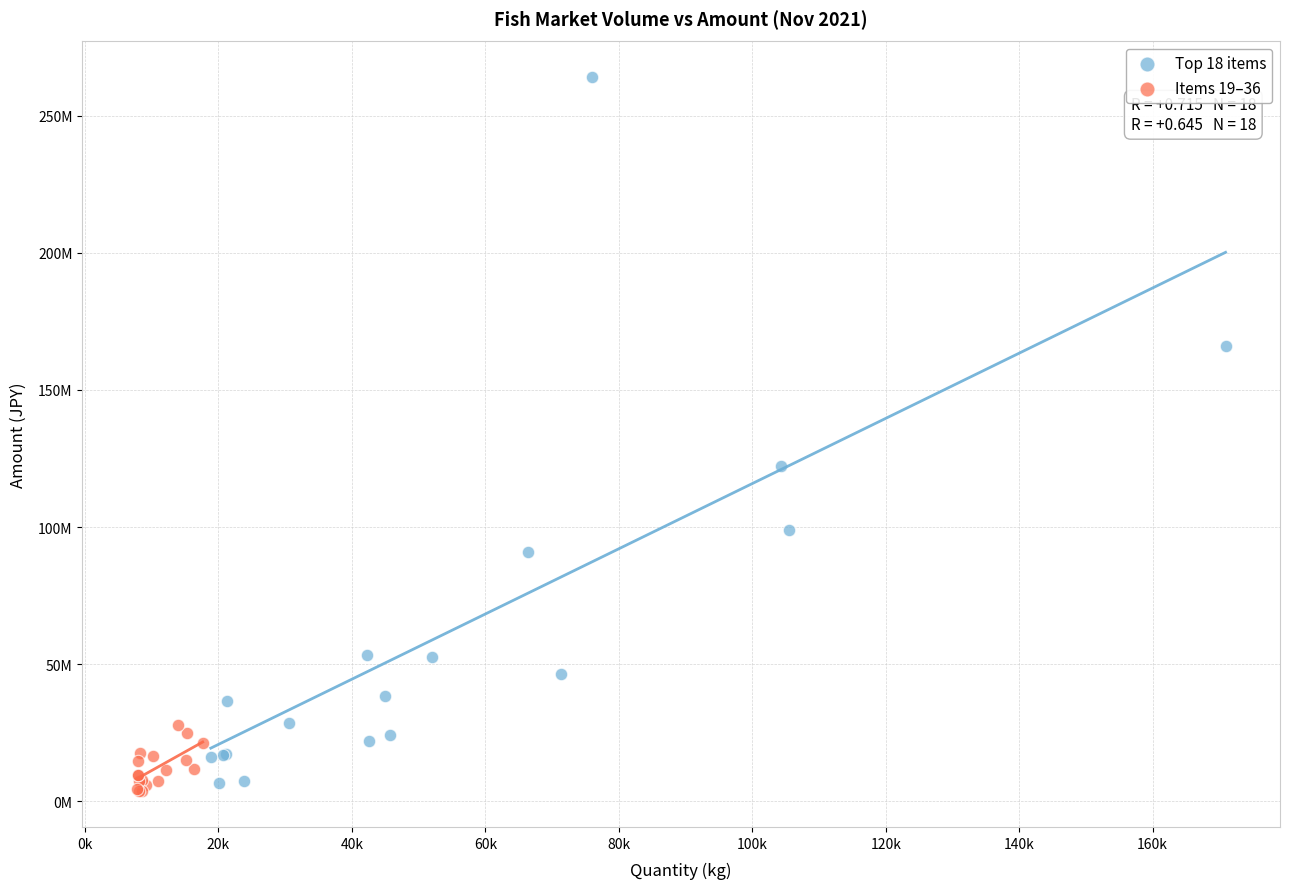

Which series has the largest Y range (max minus min)?

Top 18 items